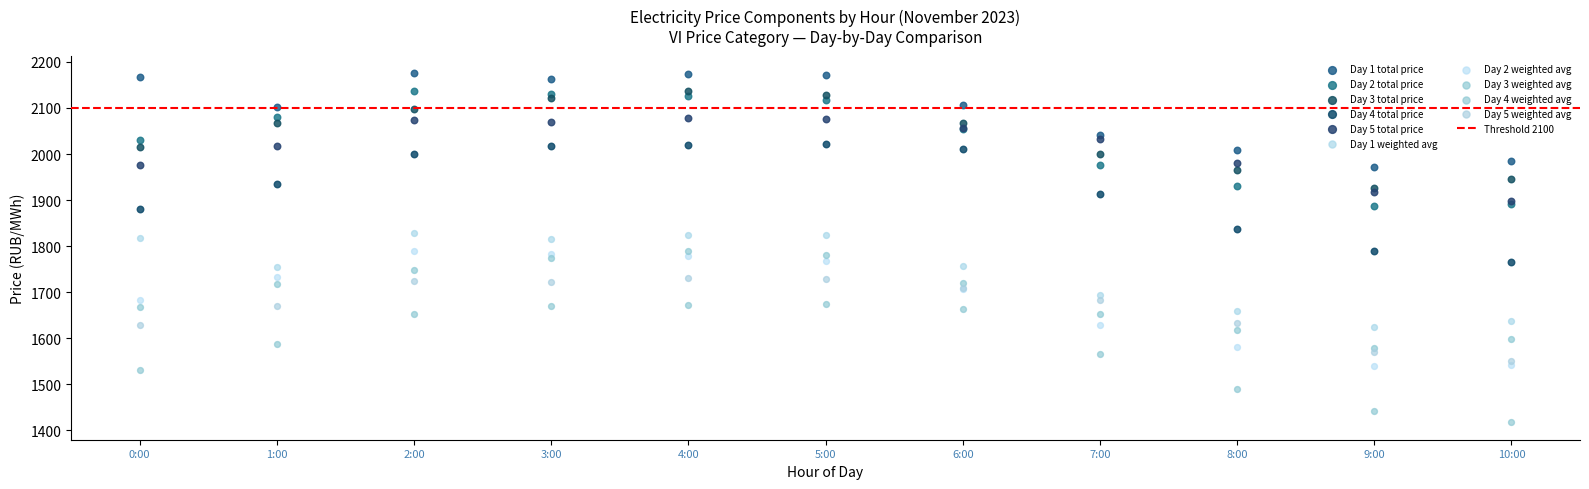

Which series reaches the minimum Y coordinate?

Day 4 weighted avg